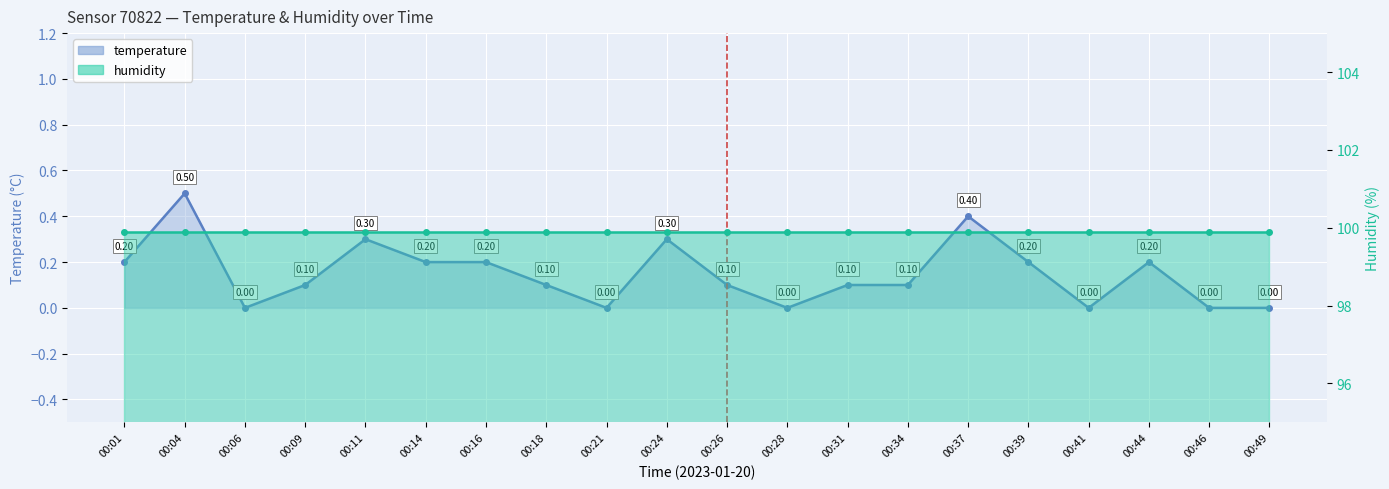

True or false: humidity and temperature intersect in this chart.

False